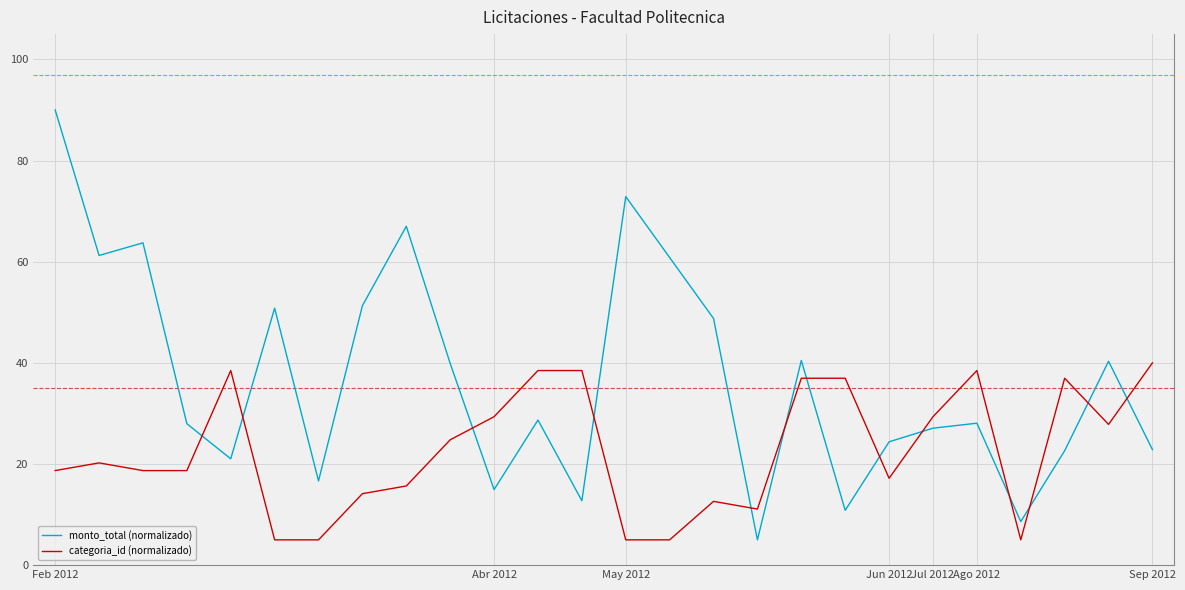

After their last crossing, which series has the higher values: monto_total (normalizado) or categoria_id (normalizado)?

categoria_id (normalizado)